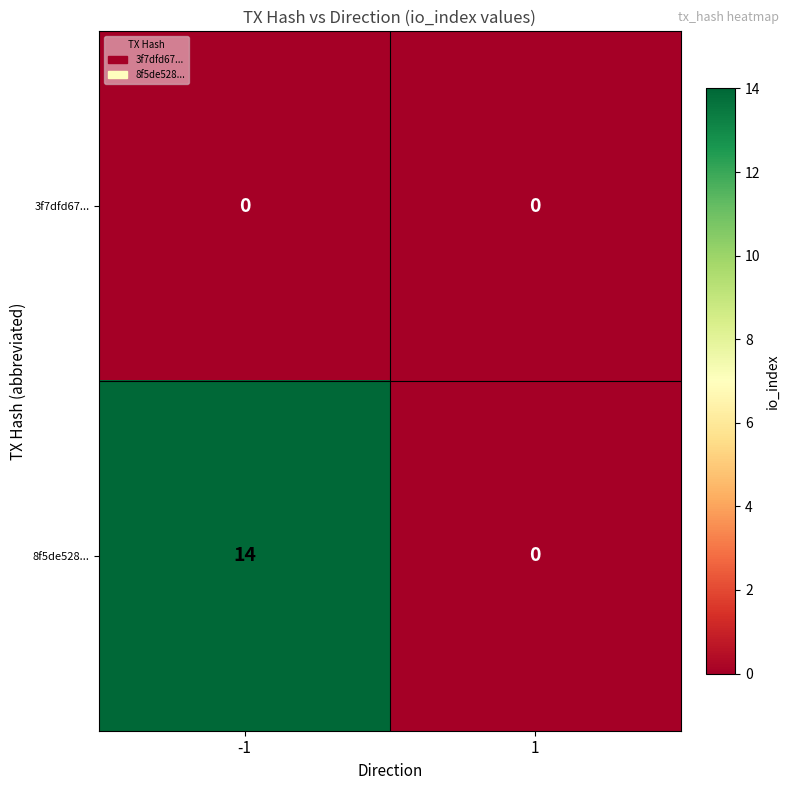

At which category is the sum across all series the highest?

-1